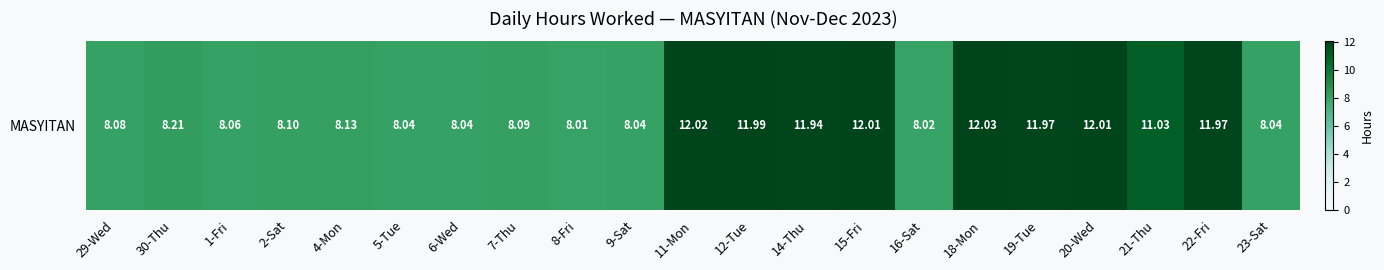

Approximately how many times larger is the value at 20-Wed compared to 21-Thu?

1.1